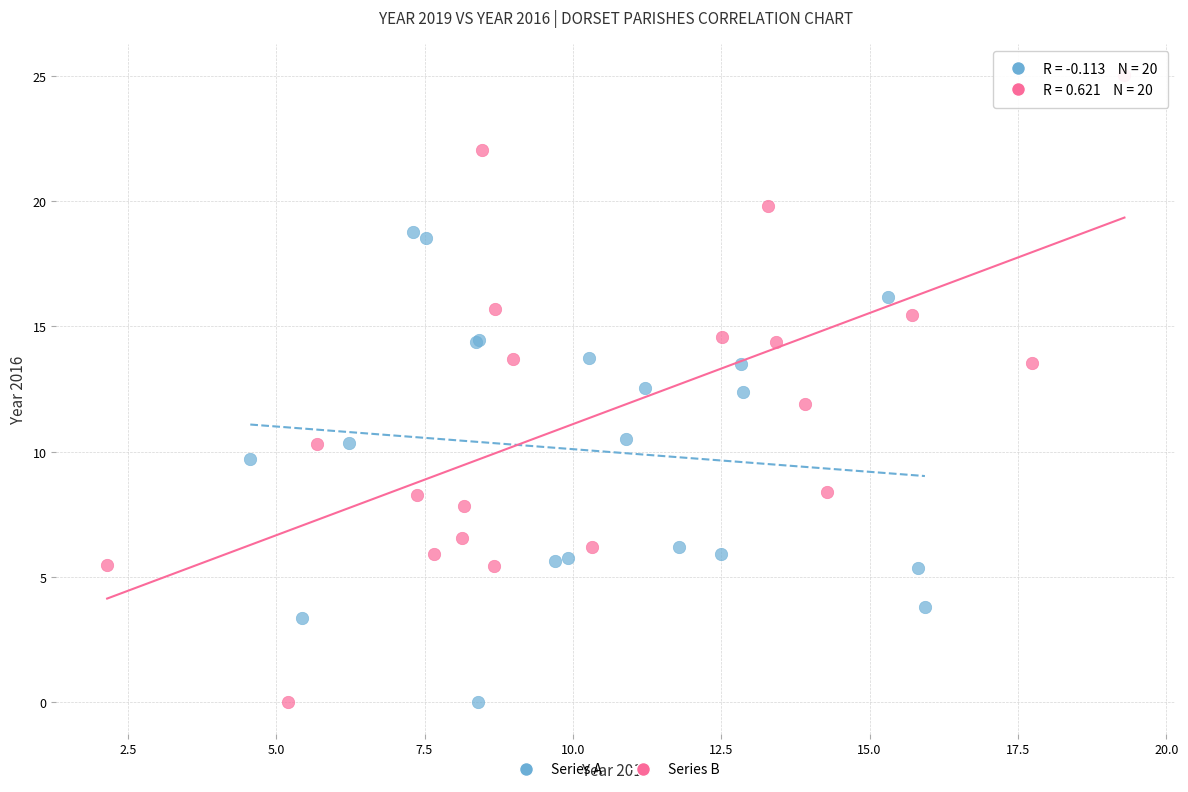

Which series has the widest spread of Y values?

Series B